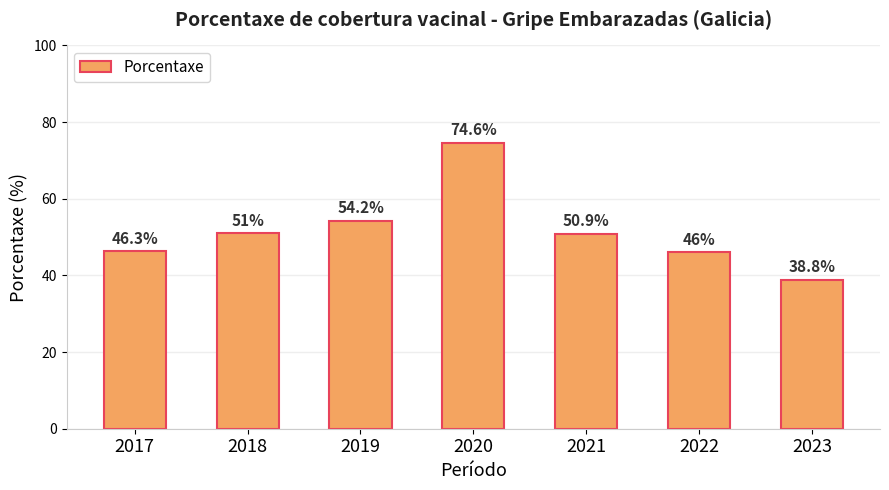

At which label does the data first exceed 50?

2018